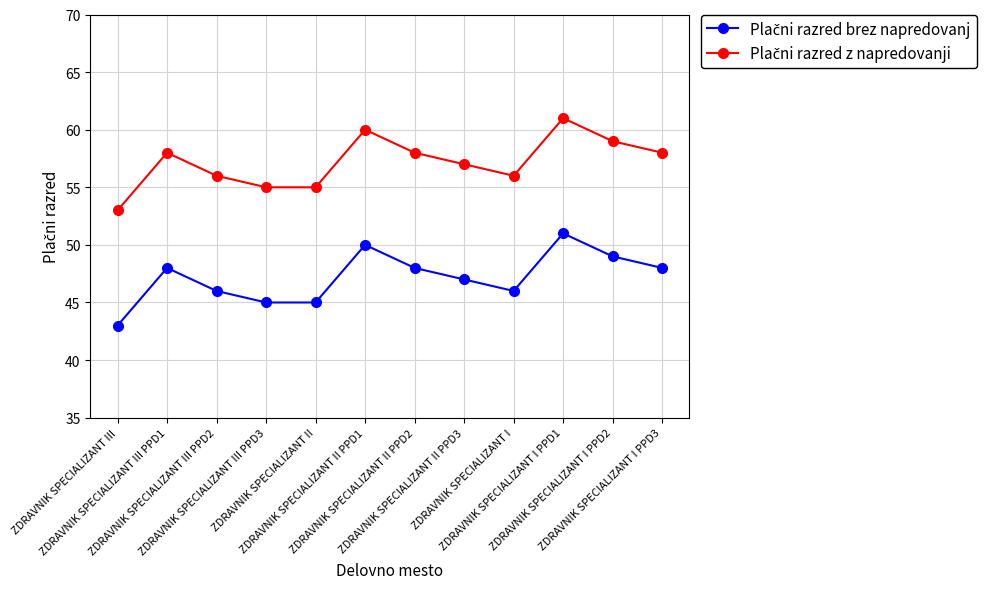

What is the minimum value shown in the chart?

43